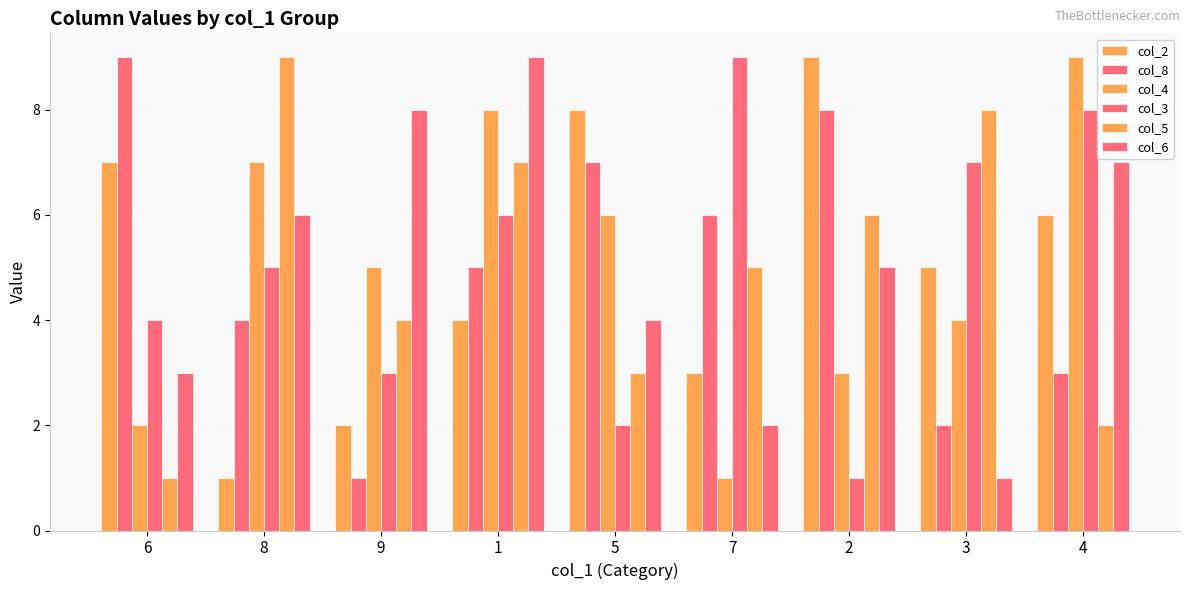

What is the difference between the highest and lowest values at 5?

6